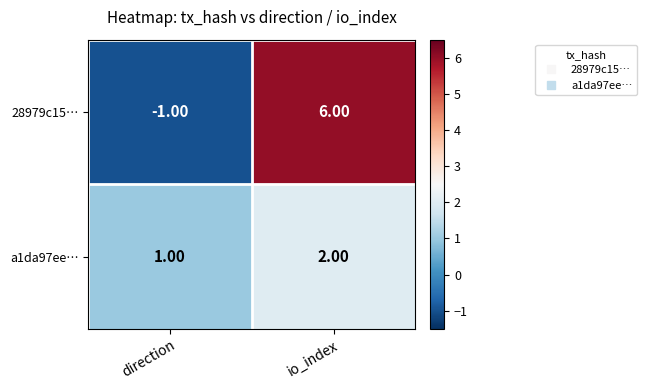

What is the sum of the a1da97ee… values at direction and io_index?

3